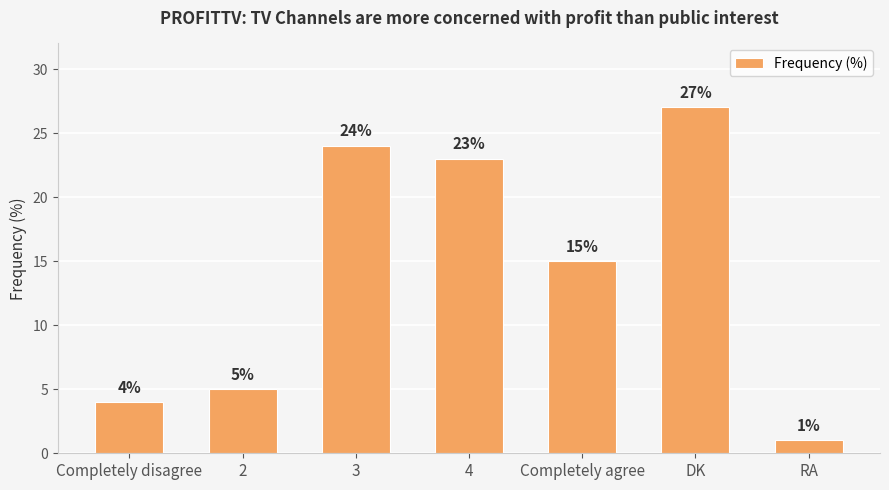

Which has a higher value, 4 or DK?

DK